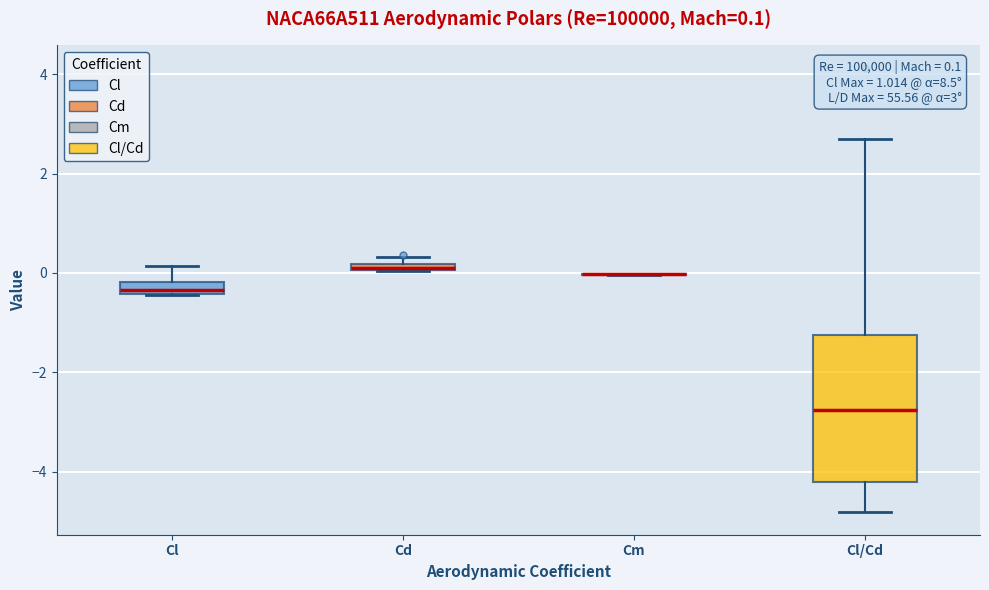

Comparing the boxes themselves (not the whiskers), which one is the tallest?

Cl/Cd